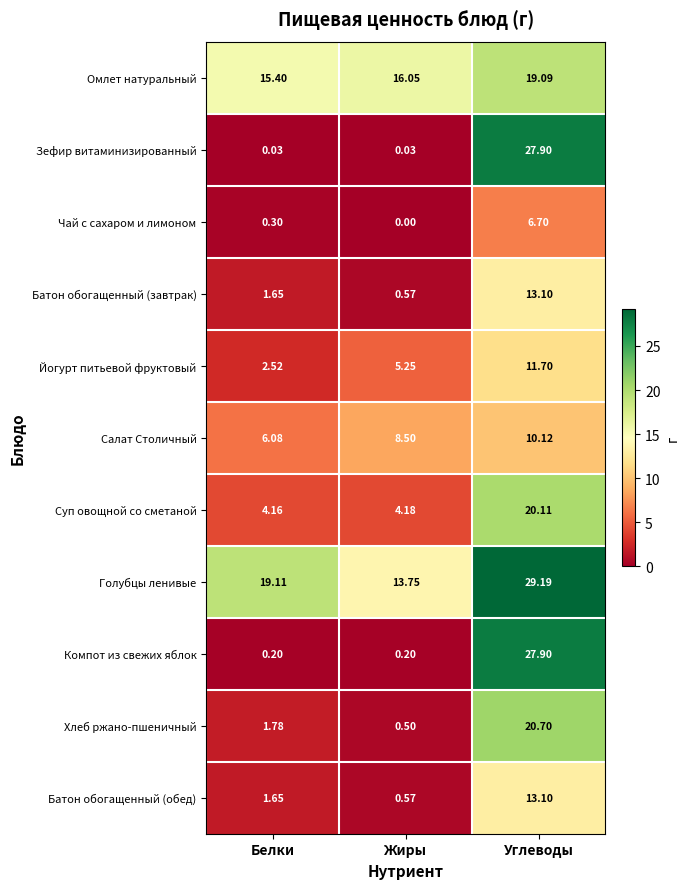

Which series has the widest spread of values?

Зефир витаминизированный